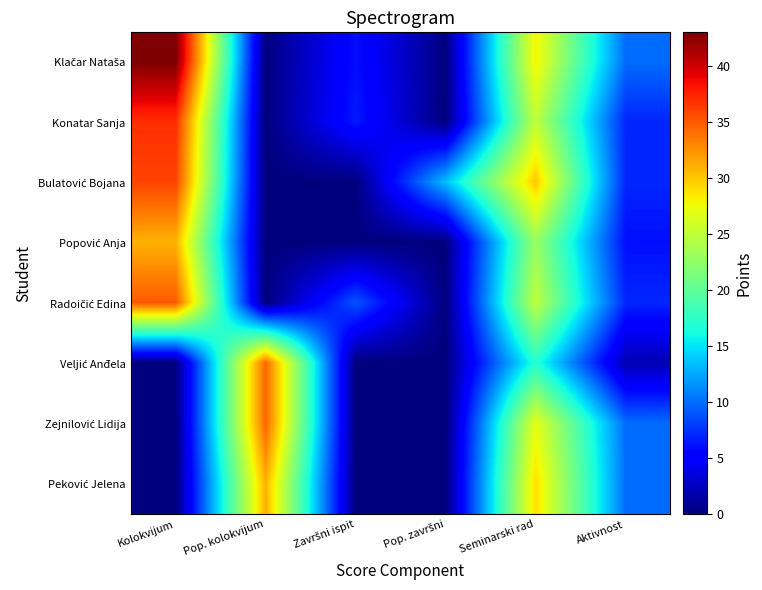

Which series has the widest spread of values?

Klačar Nataša